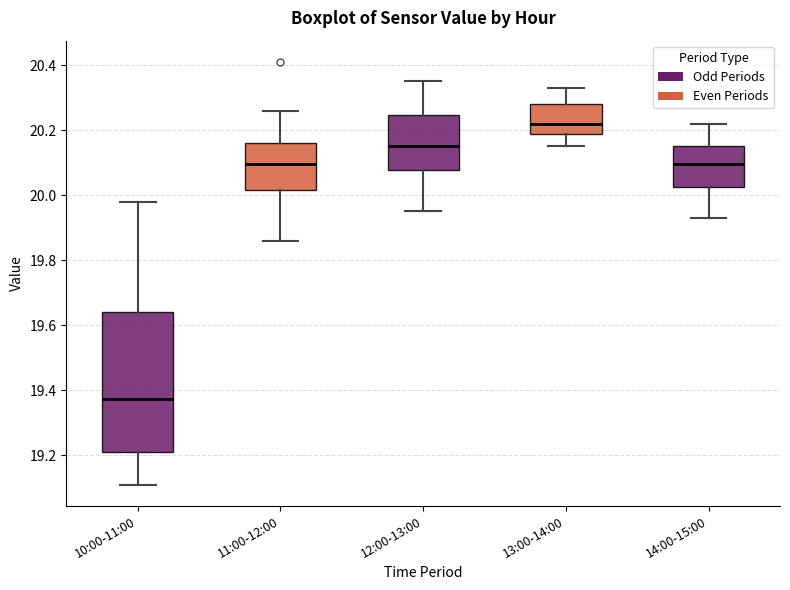

Where is the lower edge of the box for 12:00-13:00 on the y-axis? The values are not printed on the chart, so give them approximately, as read against the axis.

20.08